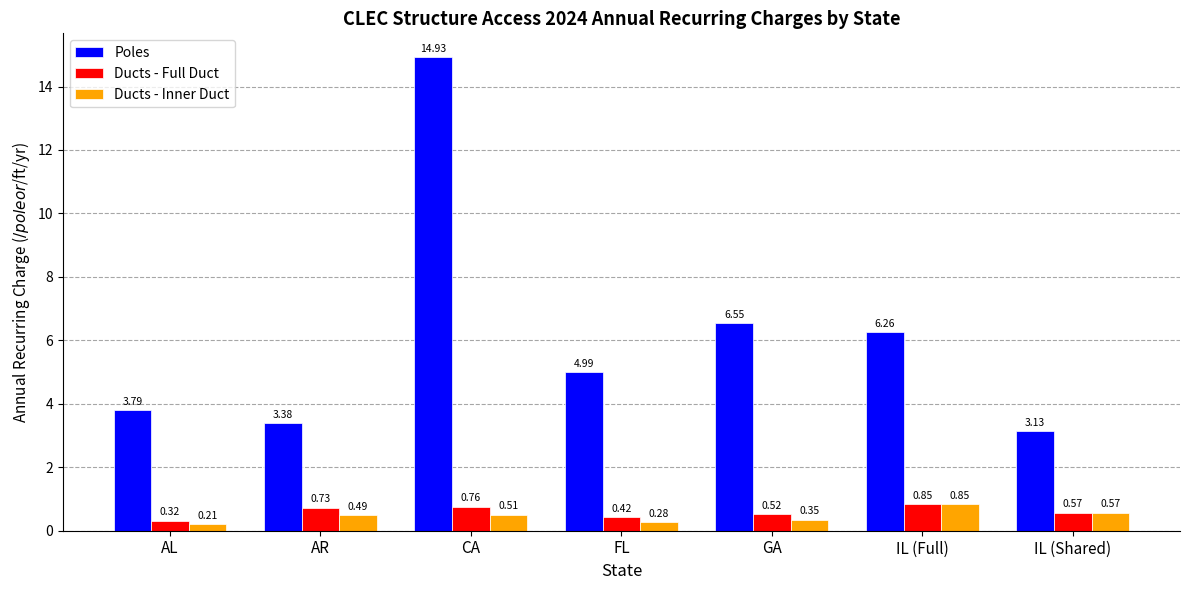

What are all the series names shown in the legend?

Poles, Ducts - Full Duct, Ducts - Inner Duct